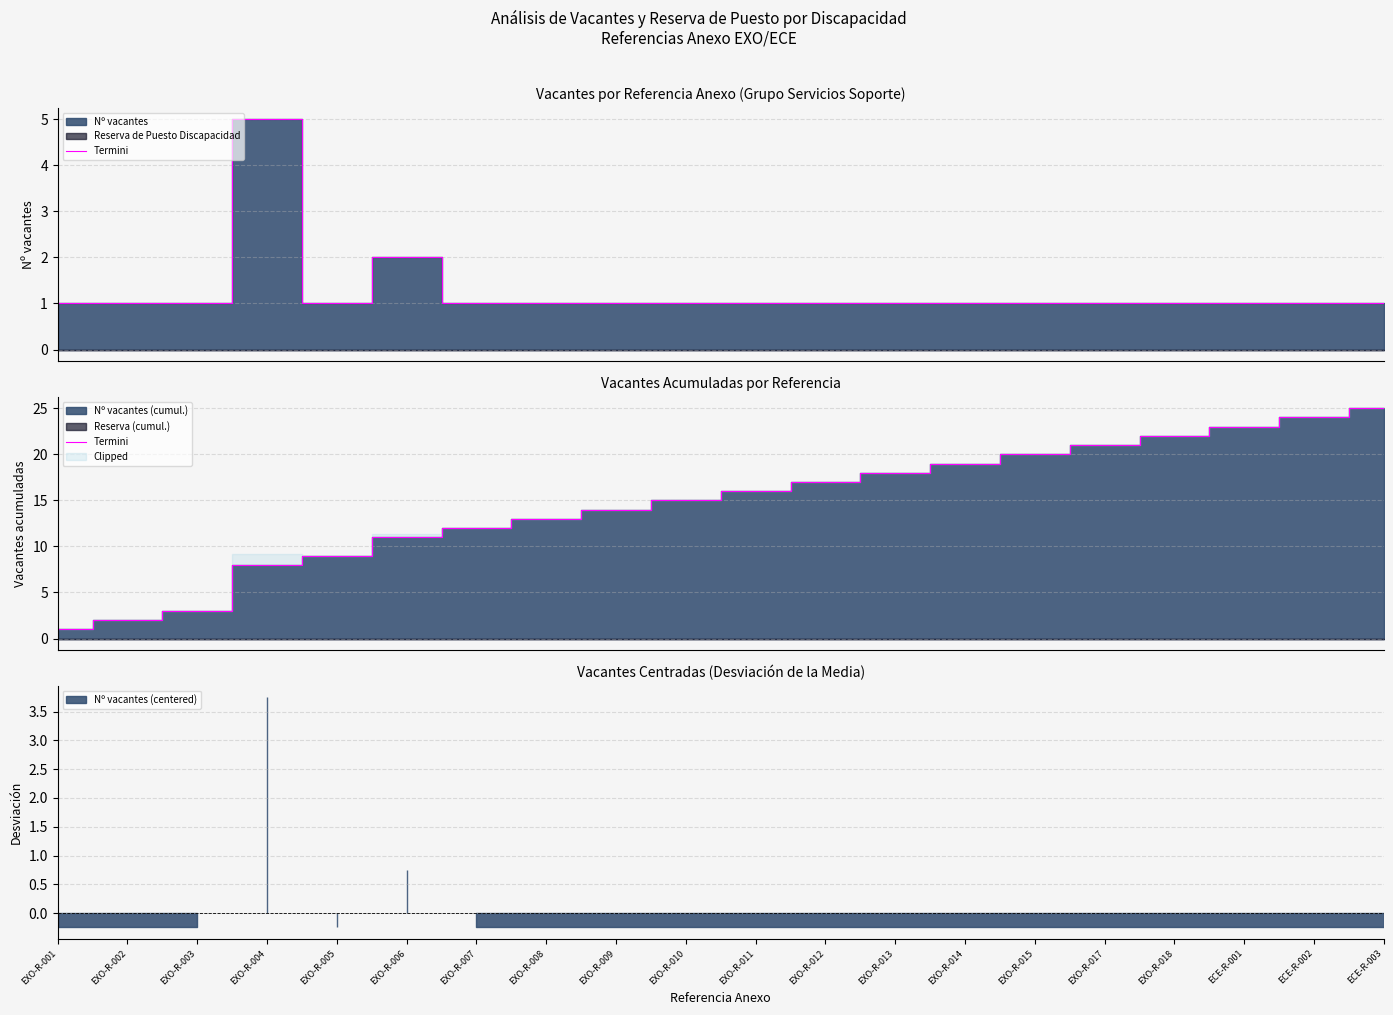

What position from the right is EXO-R-010?

11